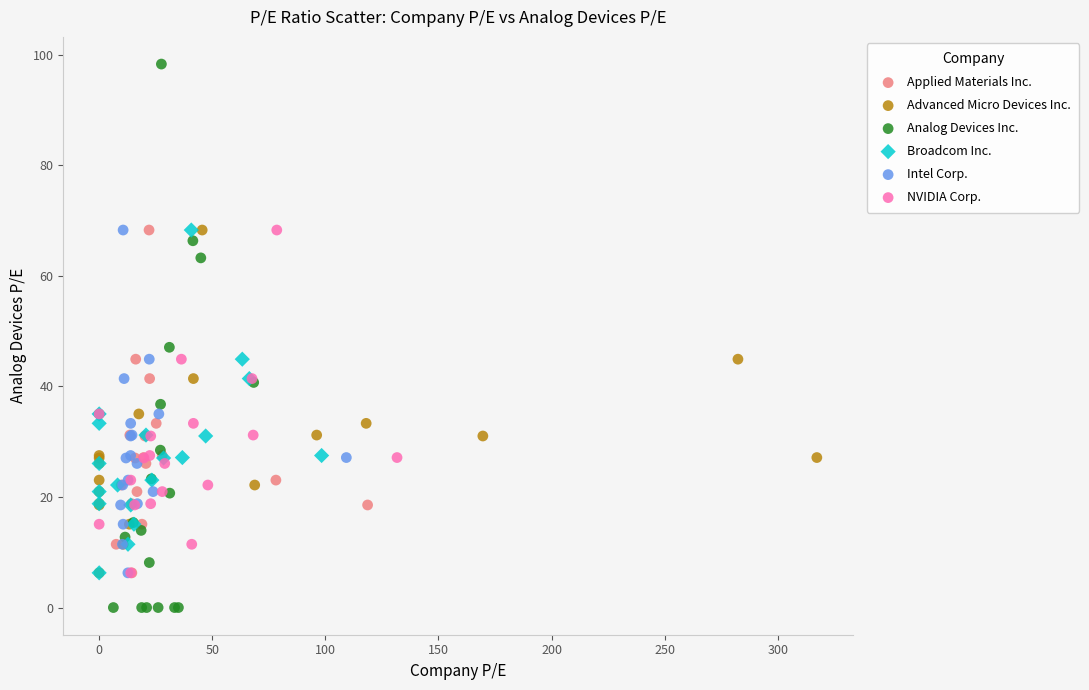

What are all the series names shown in the legend?

Applied Materials Inc., Advanced Micro Devices Inc., Analog Devices Inc., Broadcom Inc., Intel Corp., NVIDIA Corp.